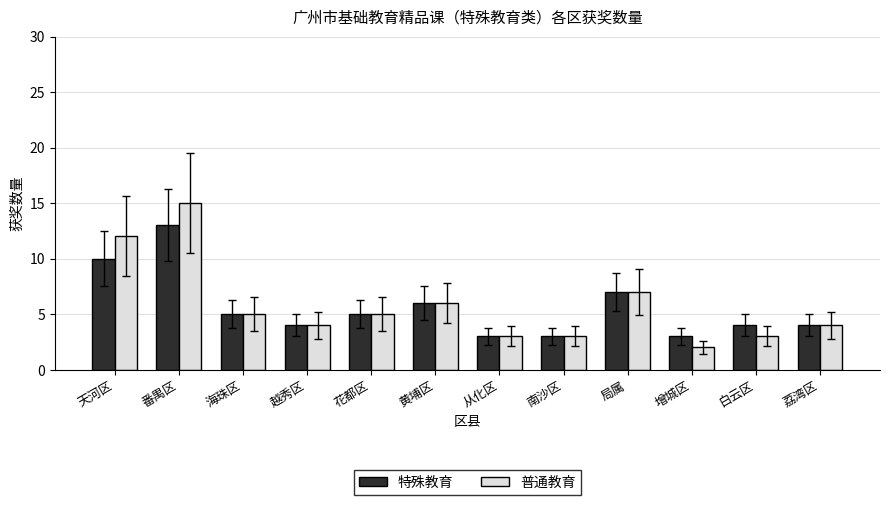

The 特殊教育 series shows 2 at 荔湾区. True or false?

False